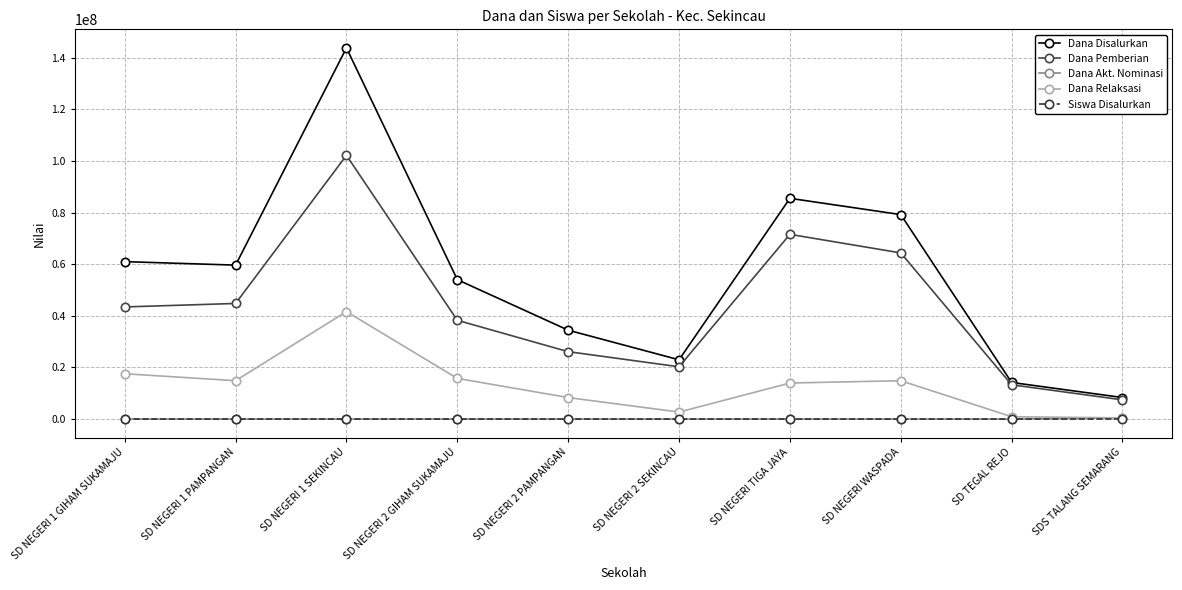

At which category does Dana Disalurkan reach its first local valley?

SD NEGERI 1 PAMPANGAN